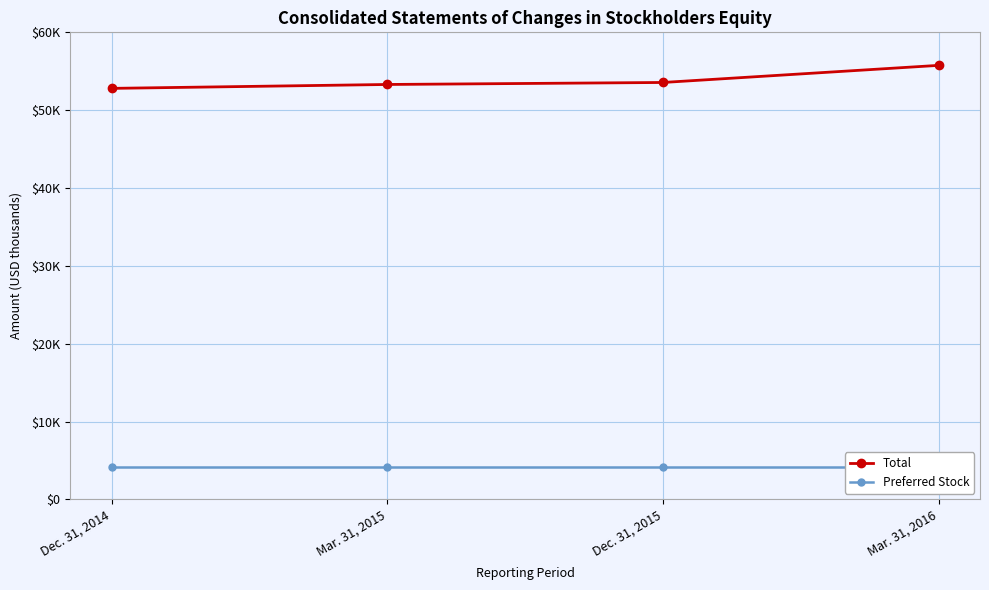

What is the value of the Total point at the 1st from the left?

52802